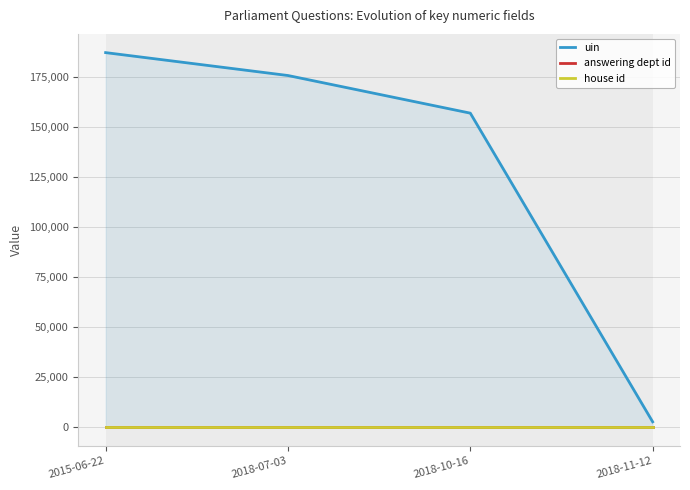

Reading left to right, extract all data points from this chart.

uin: 2015-06-22=187296	2018-07-03=175840	2018-10-16=157017	2018-11-12=2632
answering dept id: 2015-06-22=14	2018-07-03=14	2018-10-16=14	2018-11-12=14
house id: 2015-06-22=1	2018-07-03=1	2018-10-16=1	2018-11-12=1